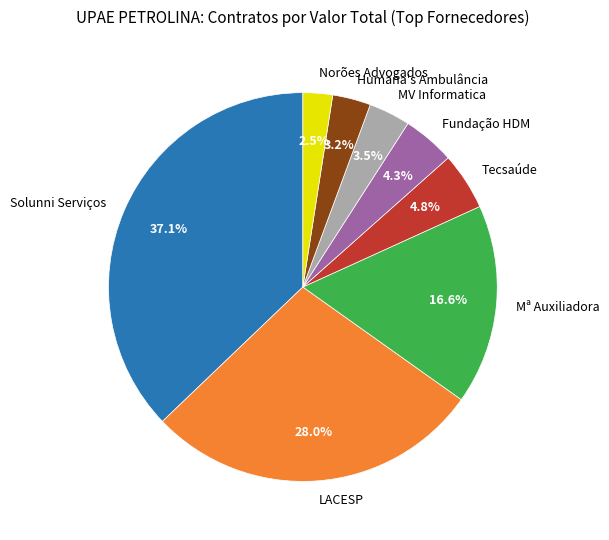

Between Fundação HDM and LACESP, which is larger?

LACESP